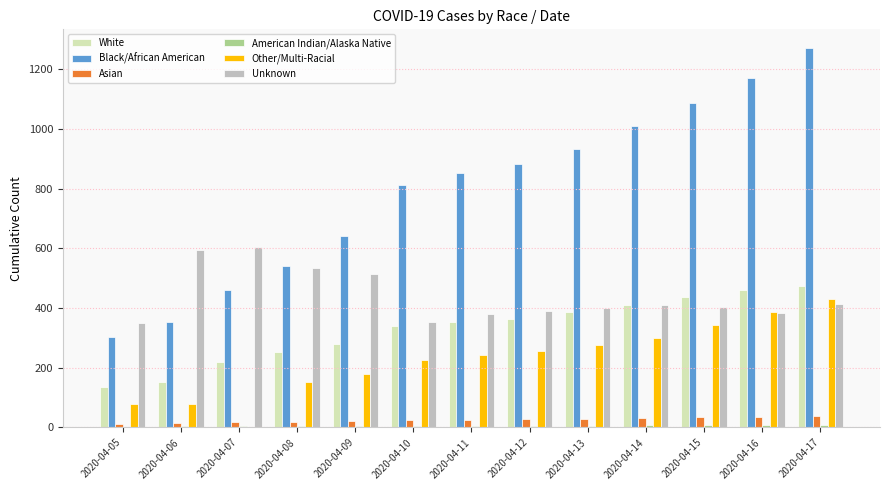

Are the bars horizontal?

No